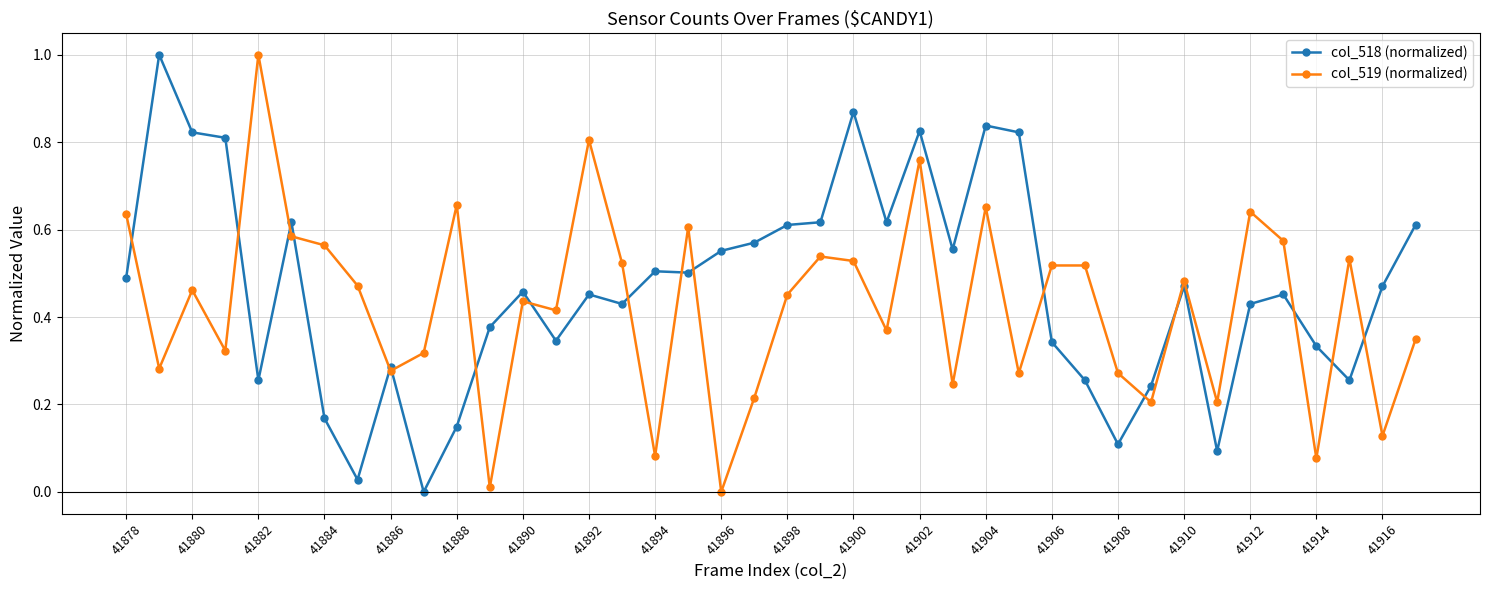

Is this an area chart (filled region under the line)?

No